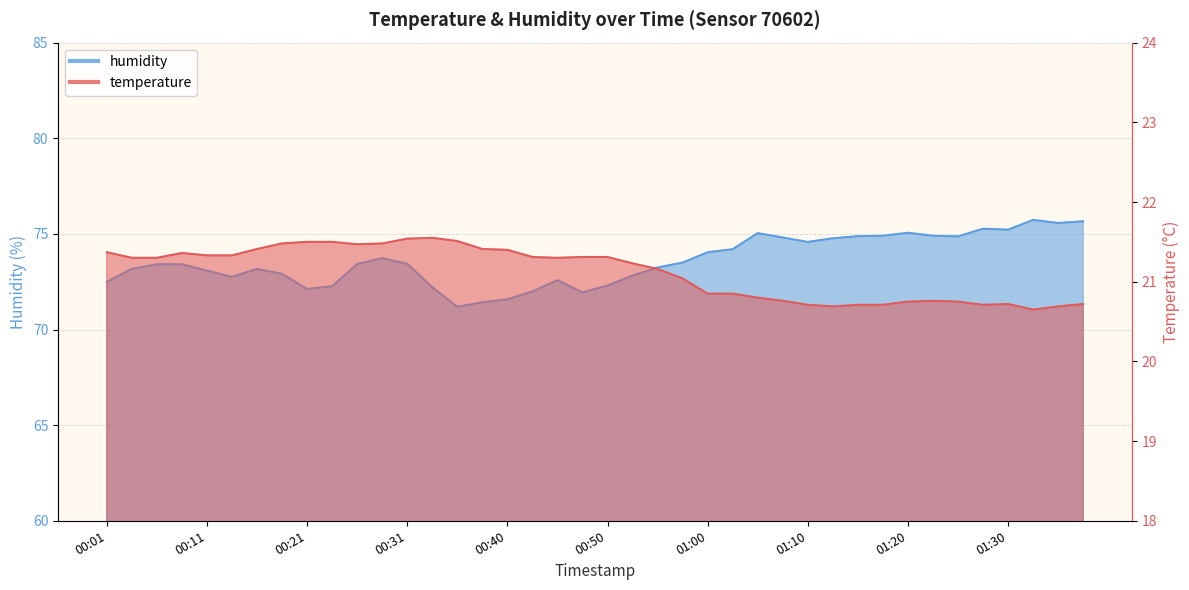

Does the chart display data point markers on the line(s)?

No